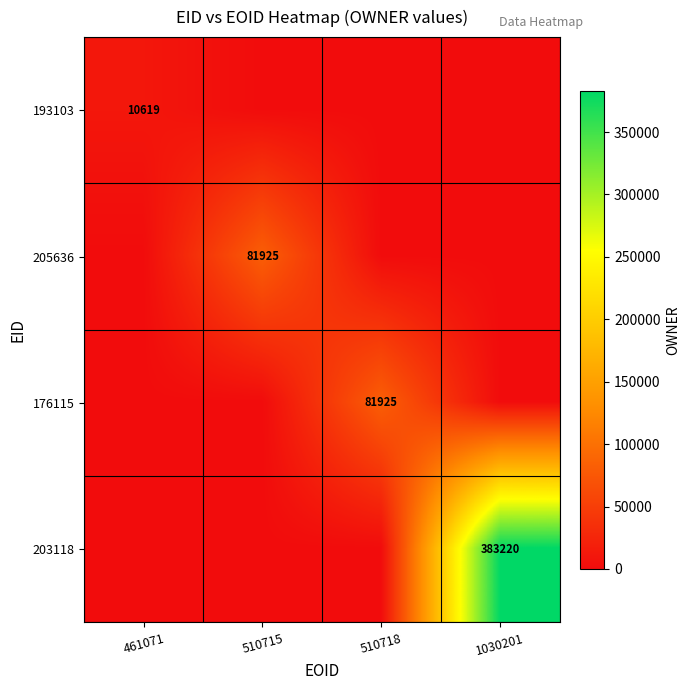

At which category does the chart reach its minimum across all series?

510715